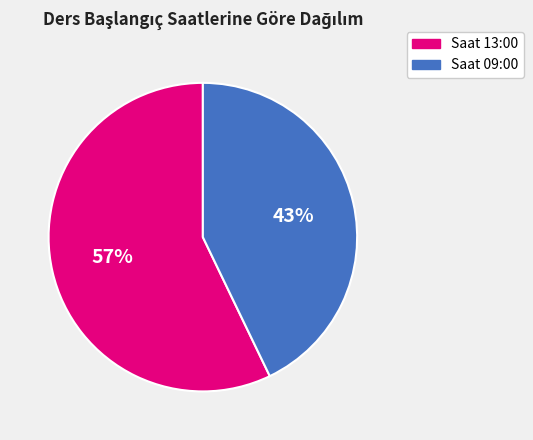

The Saat 09:00 slice represents 43% of the pie. True or false?

True